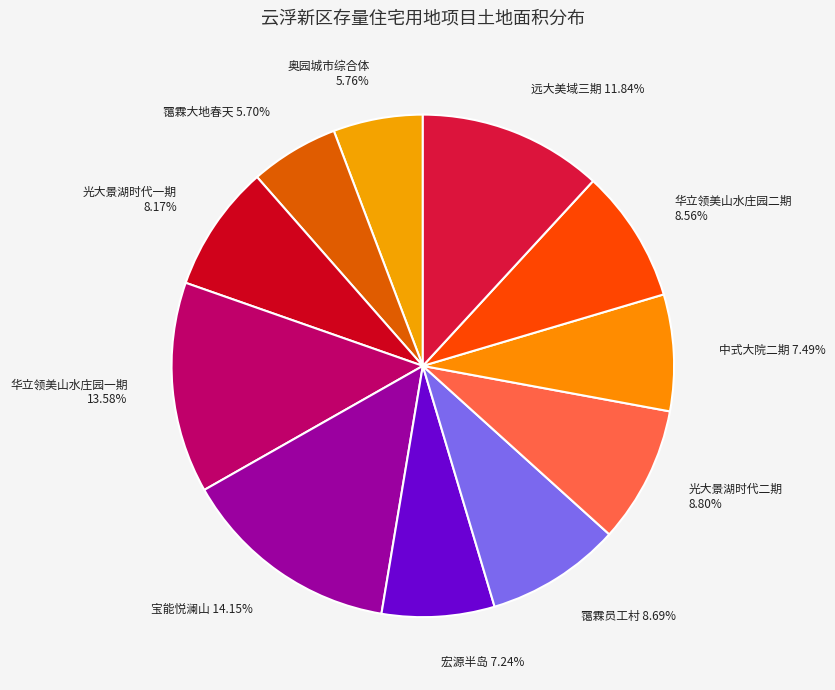

Count the number of slices in the pie.

11